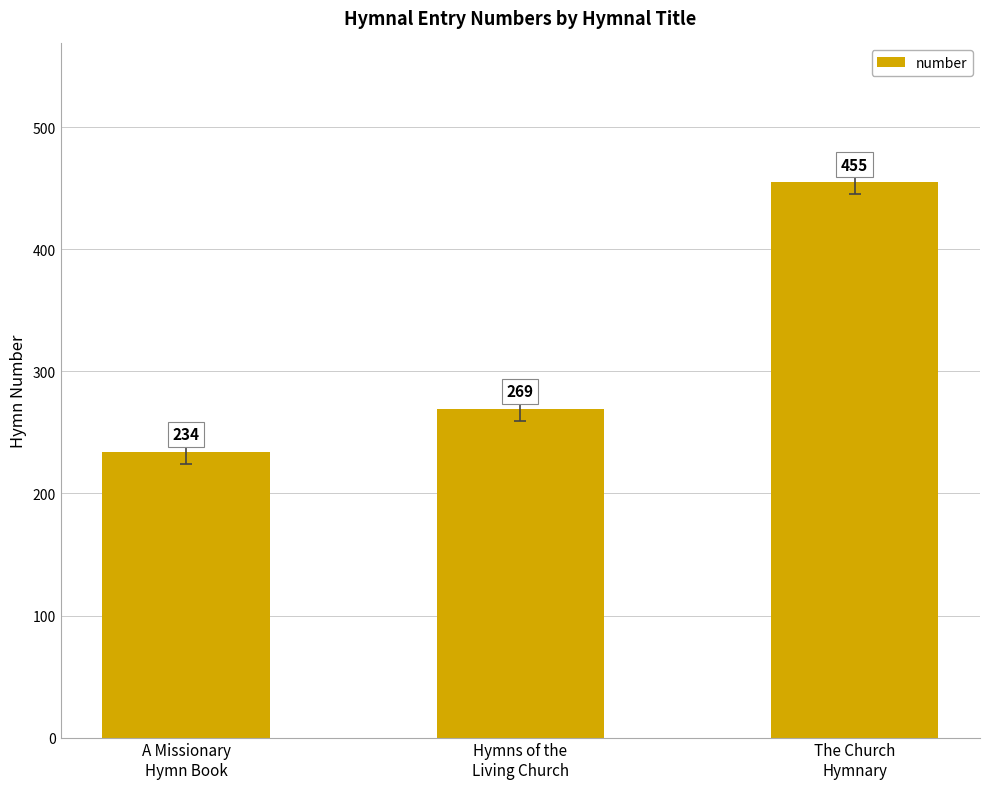

What is the sum of all values?

958